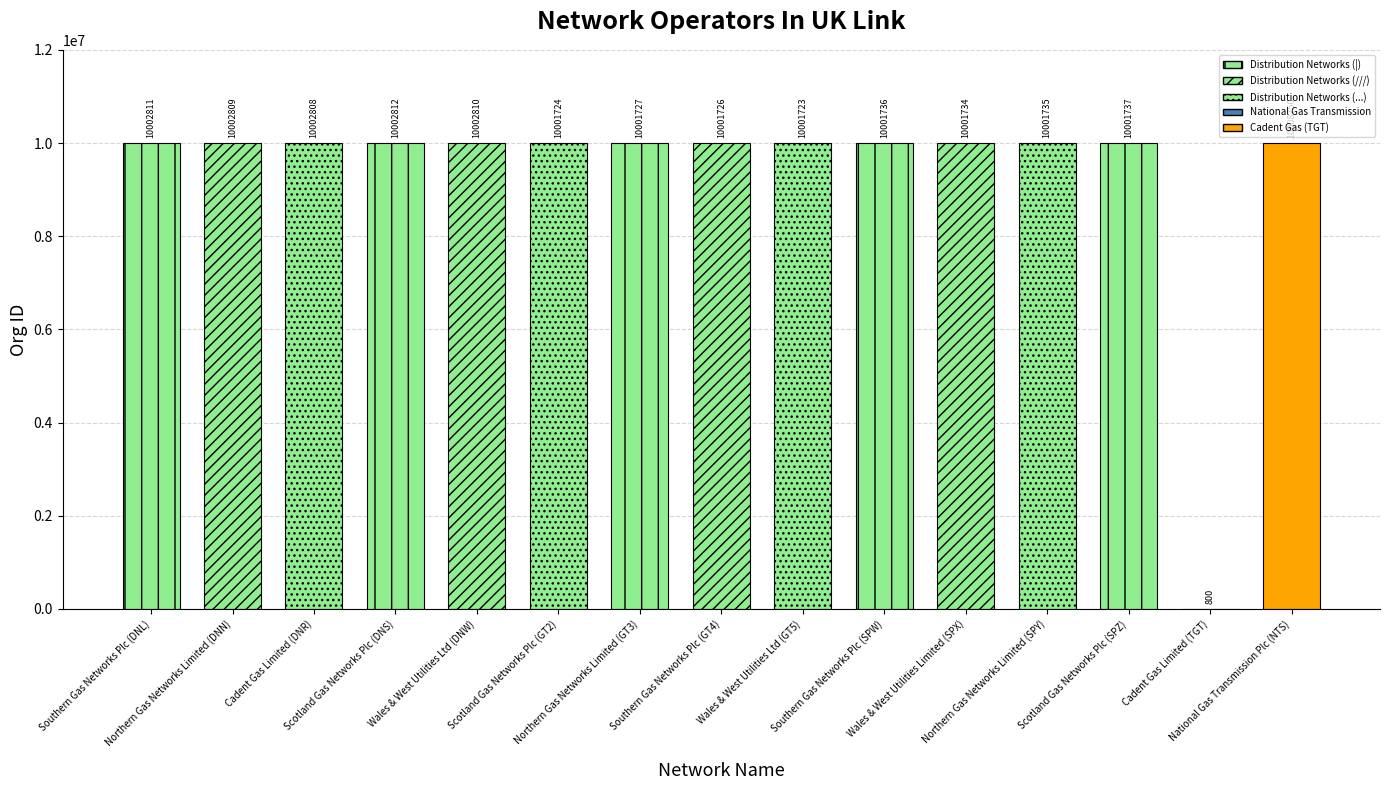

Reading right to left, transcribe all the data shown in this chart.

National Gas Transmission Plc (NTS)=10008750	Cadent Gas Limited (TGT)=800	Scotland Gas Networks Plc (SPZ)=10001737	Northern Gas Networks Limited (SPY)=10001735	Wales & West Utilities Limited (SPX)=10001734	Southern Gas Networks Plc (SPW)=10001736	Wales & West Utilities Ltd (GT5)=10001723	Southern Gas Networks Plc (GT4)=10001726	Northern Gas Networks Limited (GT3)=10001727	Scotland Gas Networks Plc (GT2)=10001724	Wales & West Utilities Ltd (DNW)=10002810	Scotland Gas Networks Plc (DNS)=10002812	Cadent Gas Limited (DNR)=10002808	Northern Gas Networks Limited (DNN)=10002809	Southern Gas Networks Plc (DNL)=10002811